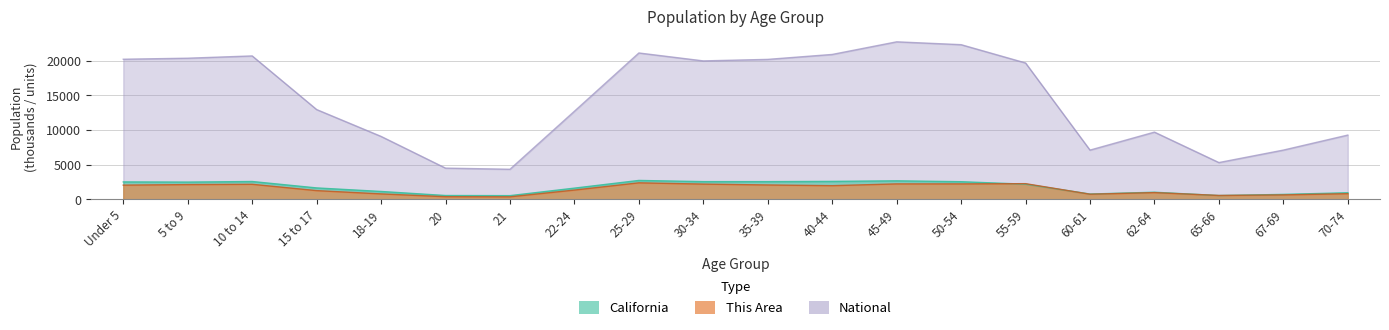

At which category does the chart reach its minimum across all series?

21